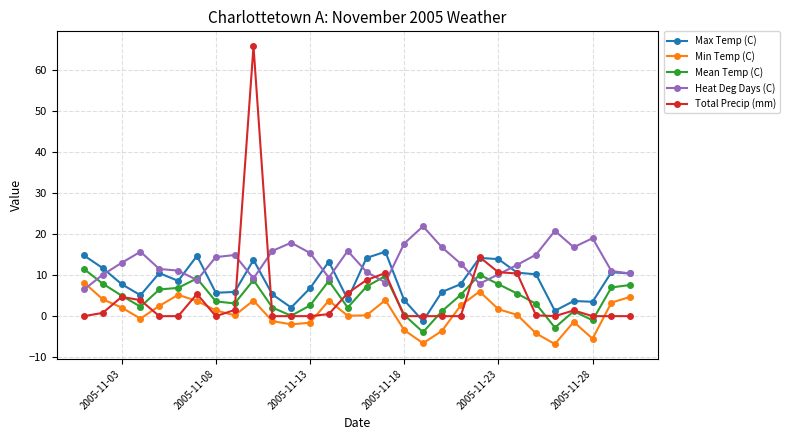

Which series has the largest range (max minus min)?

Total Precip (mm)